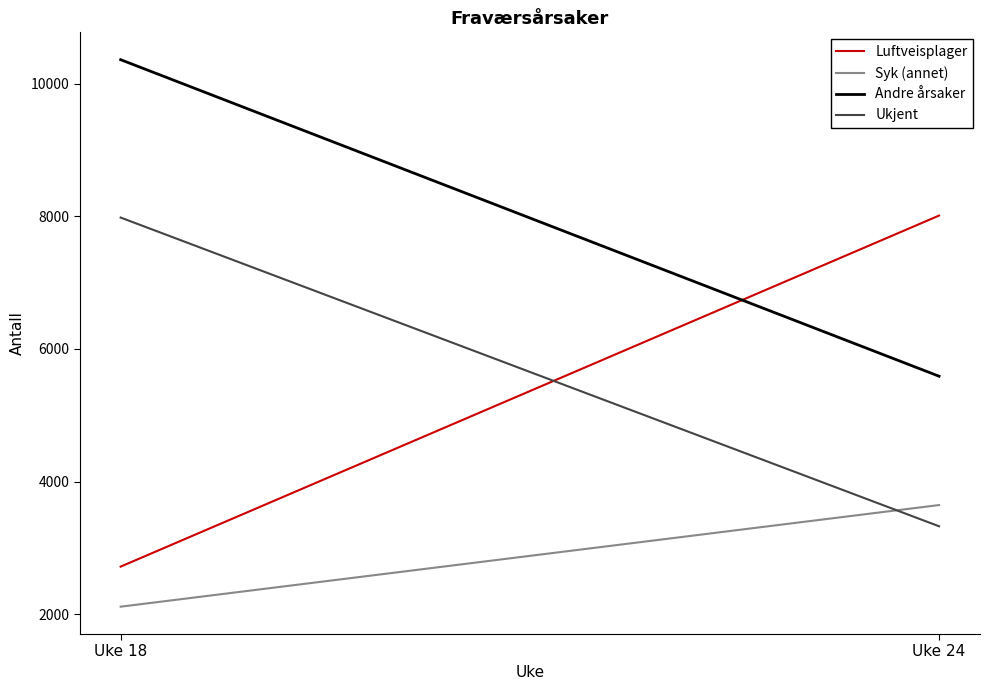

Where is Andre årsaker nearest to the value 7975?

Uke 18